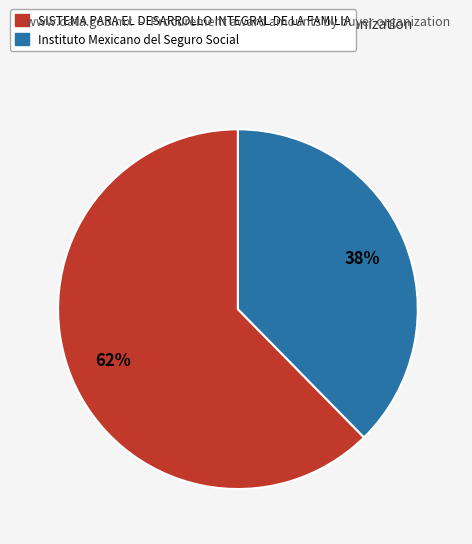

Rank the categories by value from lowest to highest.

Instituto Mexicano del Seguro Social, SISTEMA PARA EL DESARROLLO INTEGRAL DE LA FAMILIA